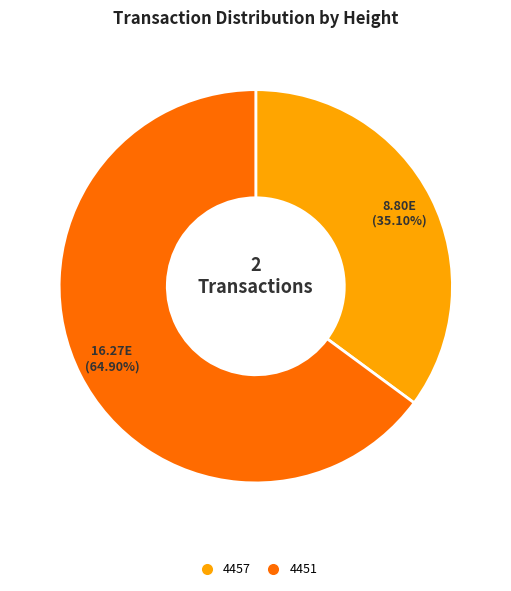

Approximately how many times larger is the value at 4451 compared to 4457?

1.8